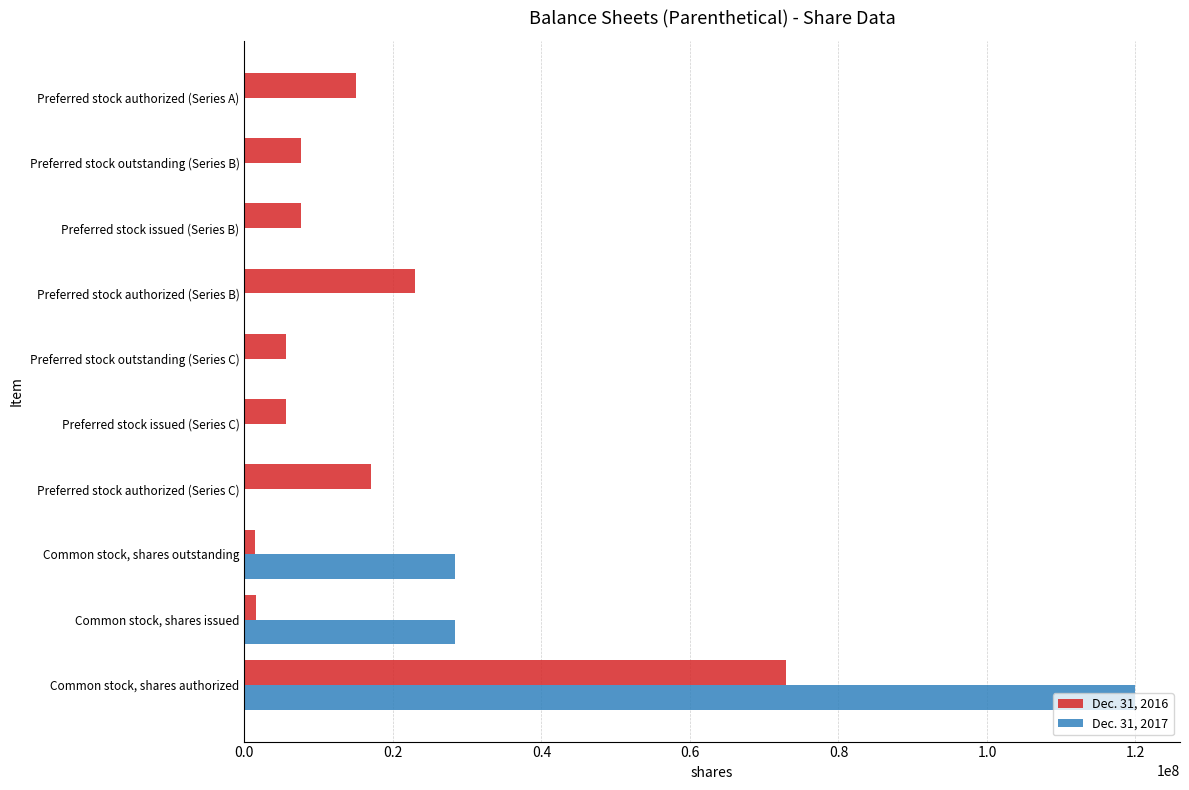

Is it true that Dec. 31, 2017 equals 0 at Preferred stock authorized (Series A)?

True